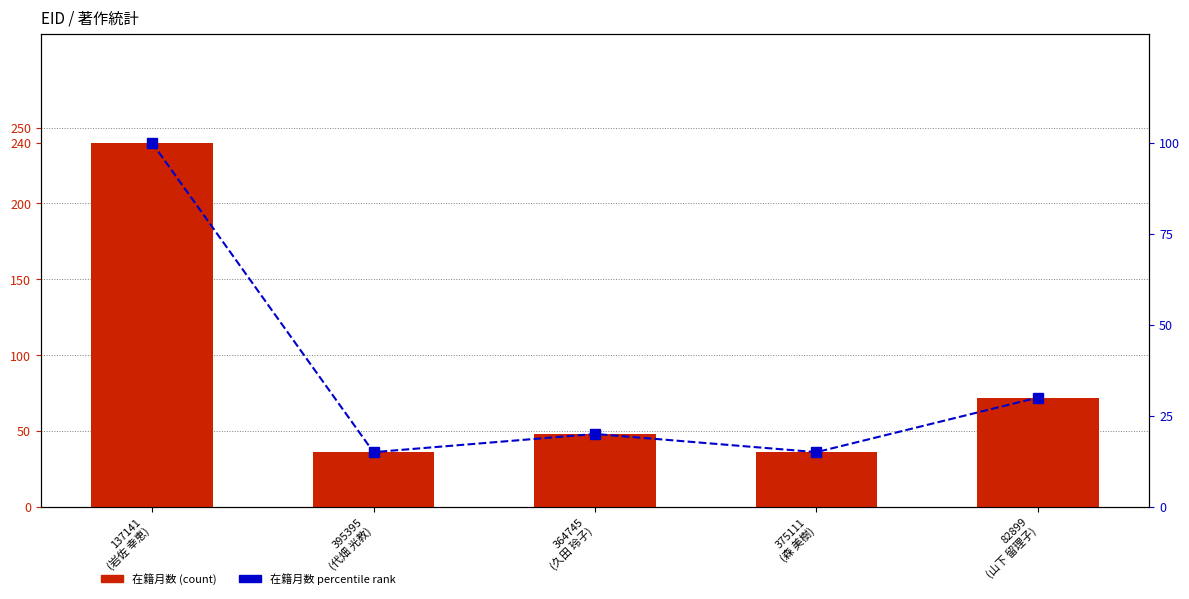

Does the chart contain stacked bars?

No